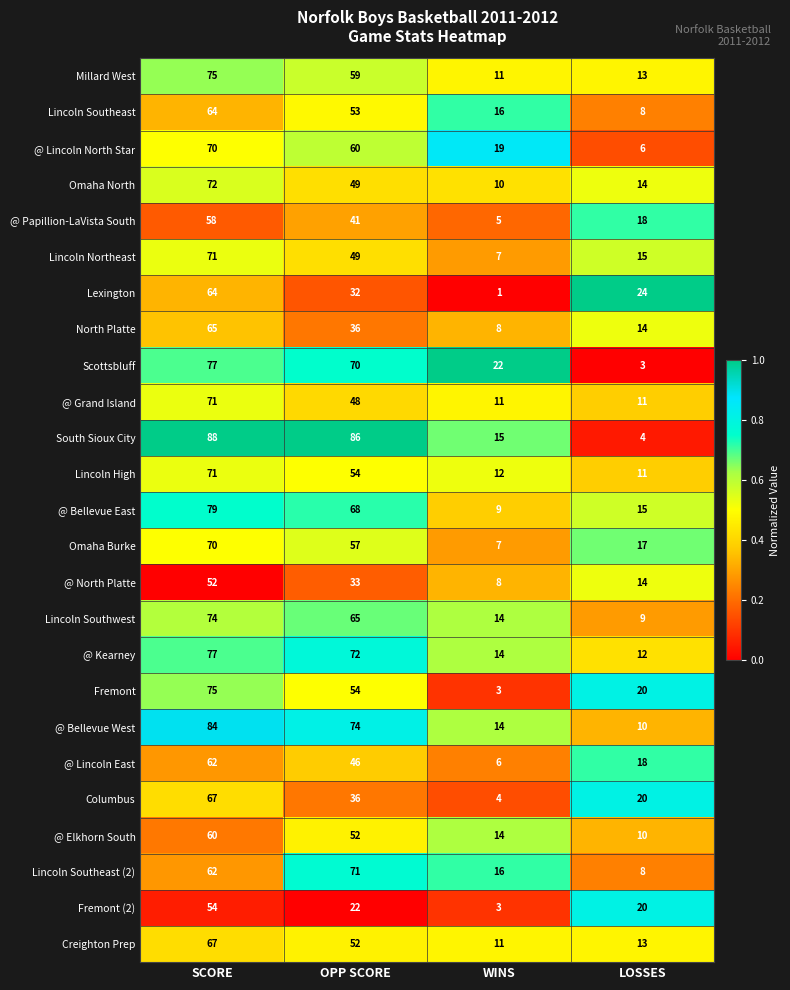

What is the approximate value of Millard West at WINS?

11